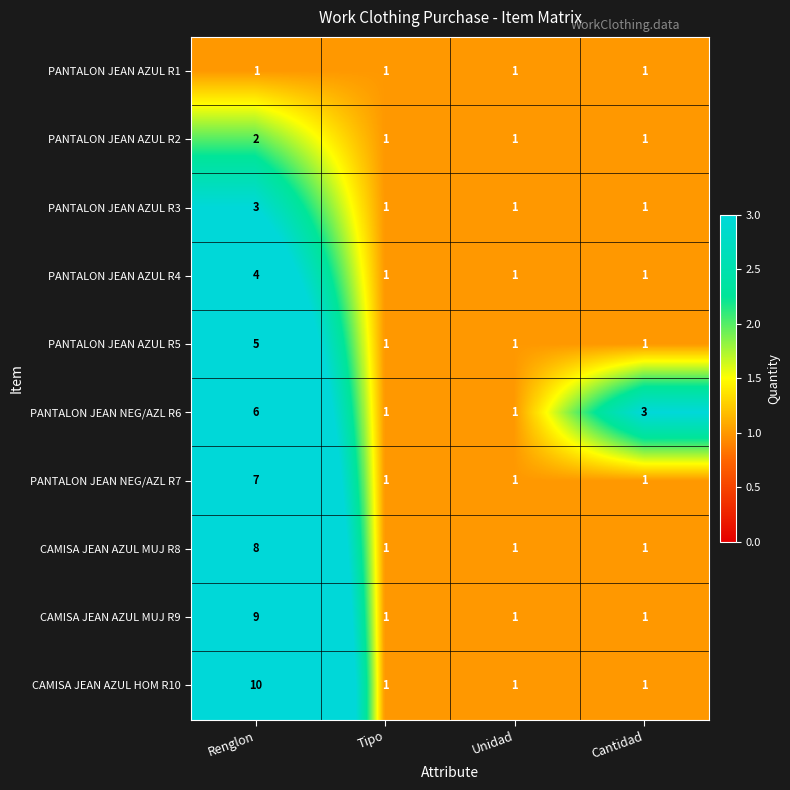

What is the minimum value shown in the chart?

1